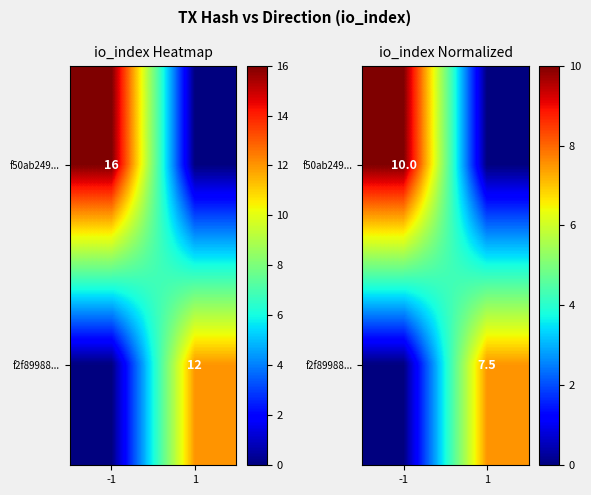

Rank the series at -1 from lowest to highest value.

f2f89988..., f50ab249...